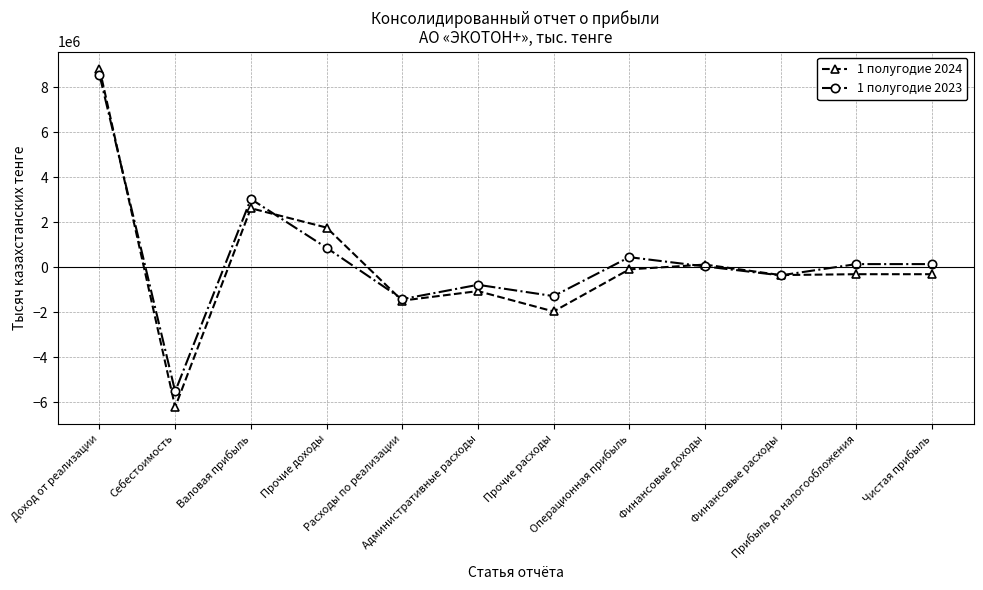

True or false: 1 полугодие 2024 has more than 0 points higher than both neighbors.

True